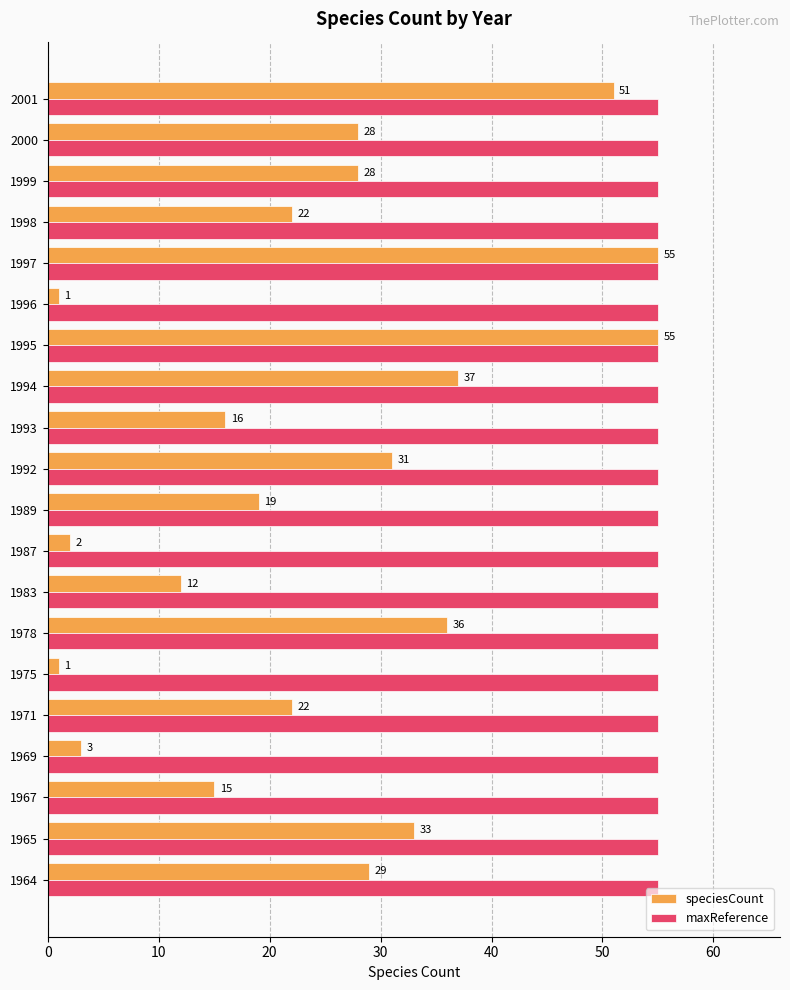

What is the greatest value displayed?

55